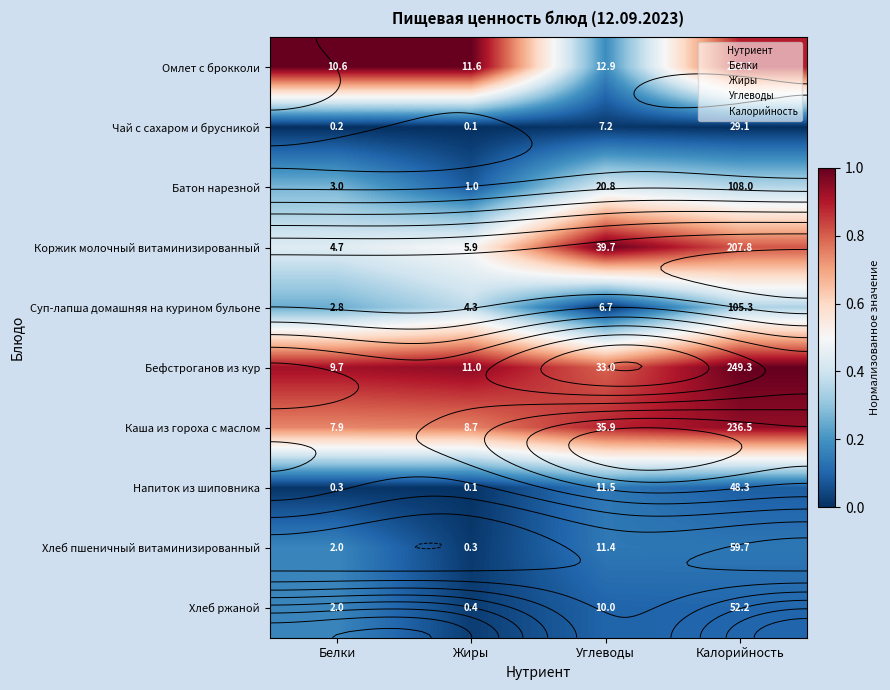

At Калорийность, list the series in order from largest to smallest.

Бефстроганов из кур, Каша из гороха с маслом, Омлет с брокколи, Коржик молочный витаминизированный, Батон нарезной, Суп-лапша домашняя на курином бульоне, Хлеб пшеничный витаминизированный, Хлеб ржаной, Напиток из шиповника, Чай с сахаром и брусникой